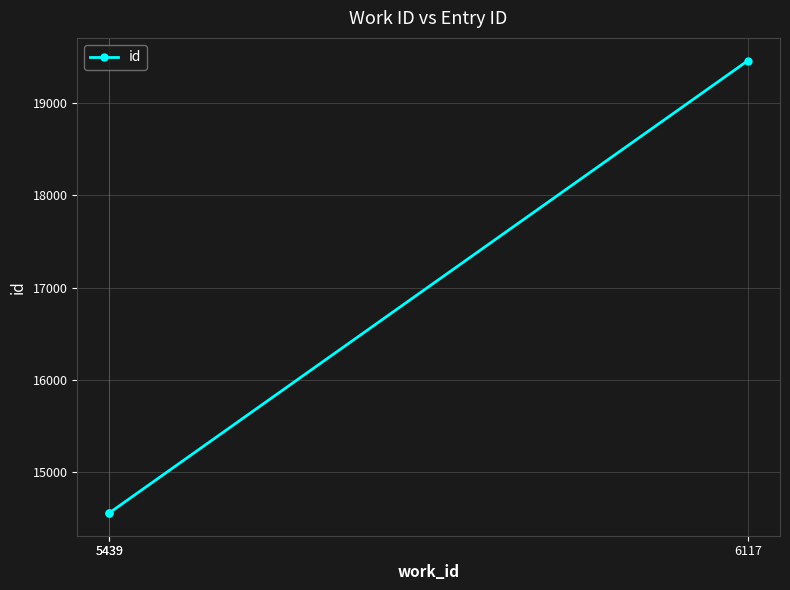

The value at 5439 is 6577. True or false?

False